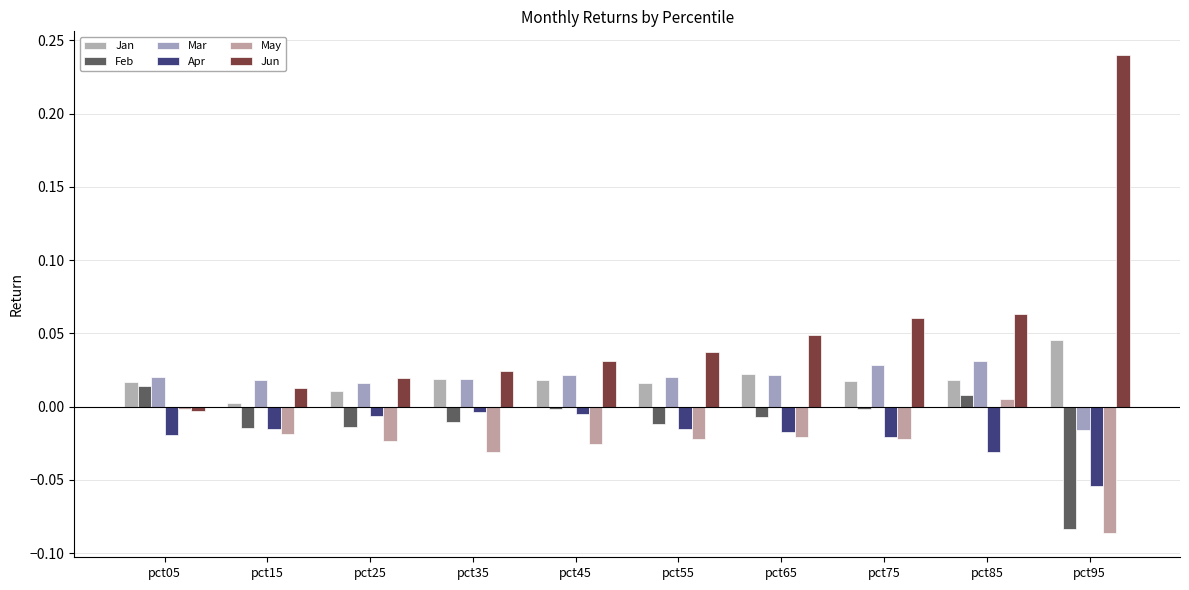

How many bars are there in each group?

6